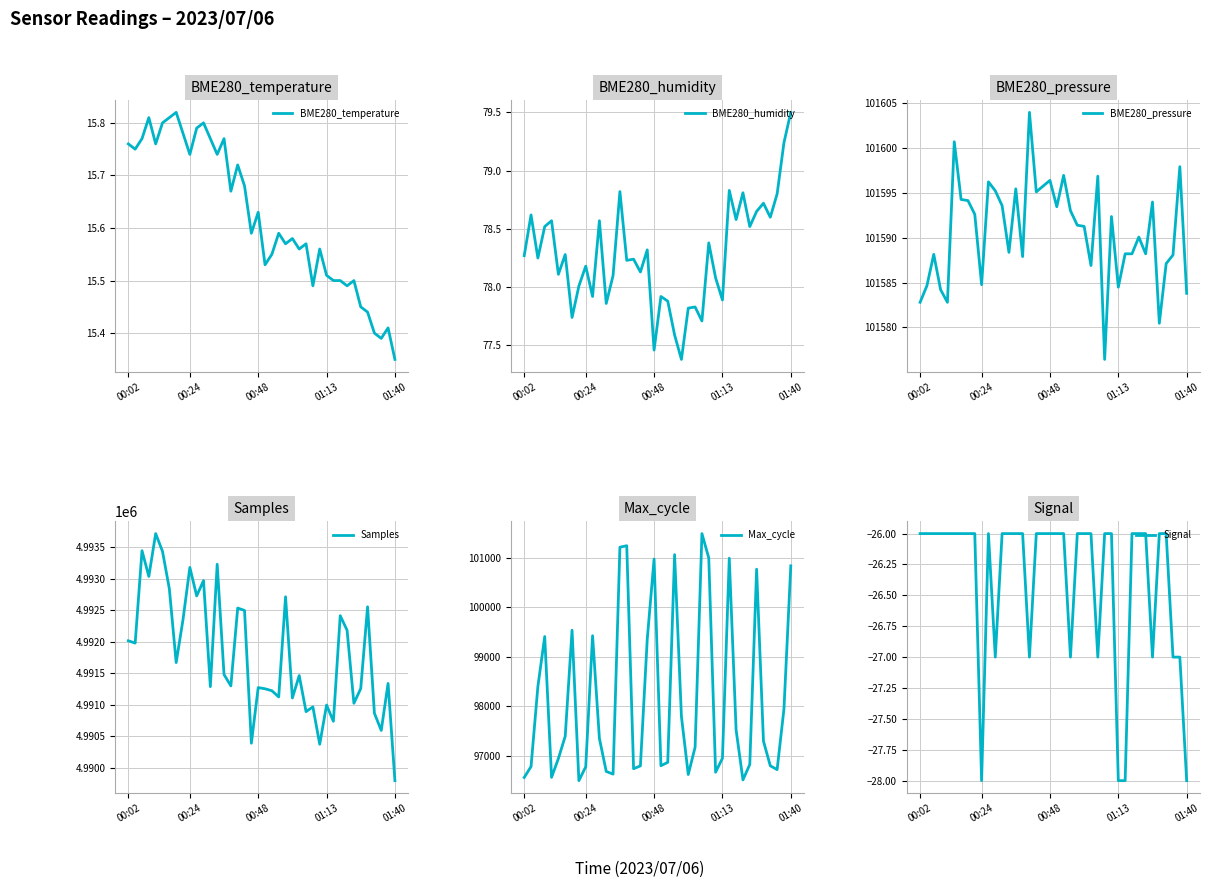

What is the maximum value for BME280_pressure?

101604.0